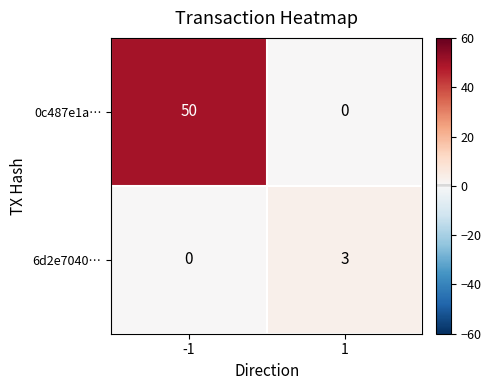

Reading left to right, transcribe all the data shown in this chart.

0c487e1a…: 50	0
6d2e7040…: 0	3